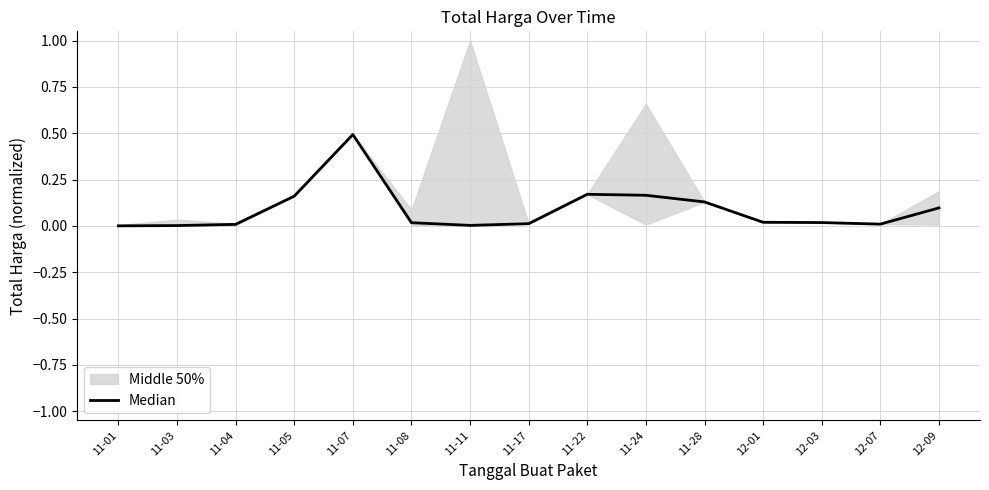

The value at 12-03 is 0.0. True or false?

True